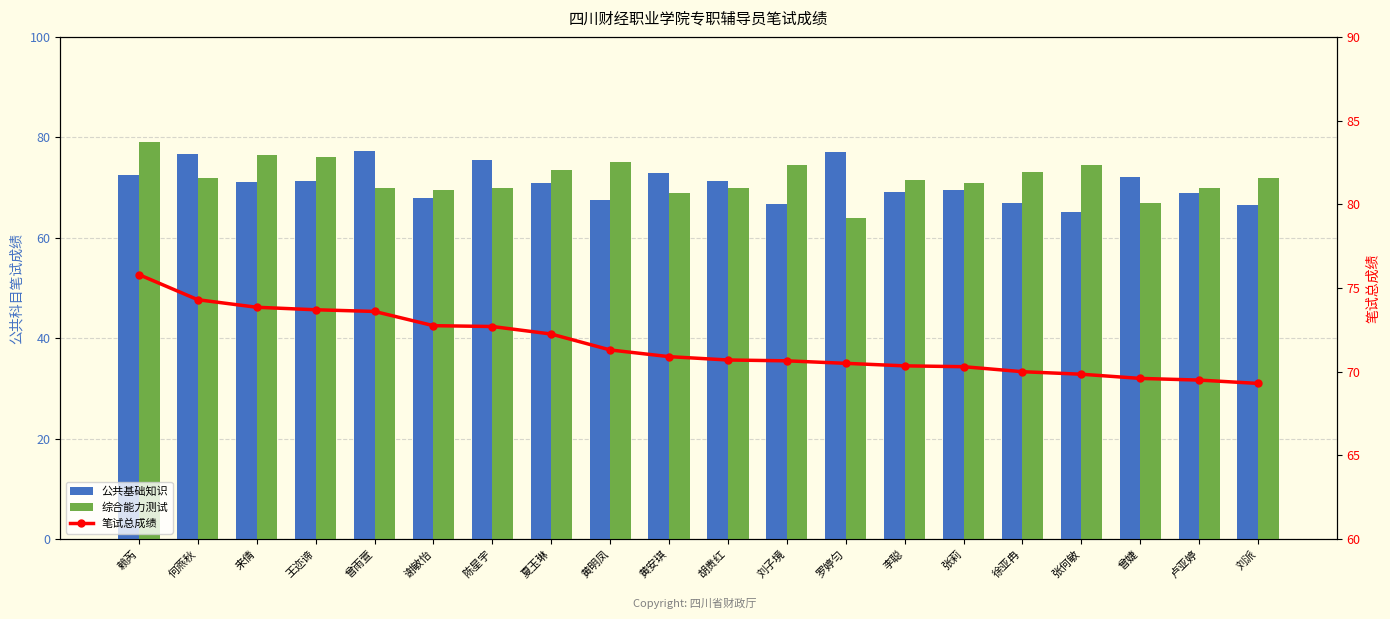

How many data points in 公共基础知识 are above 71?

10